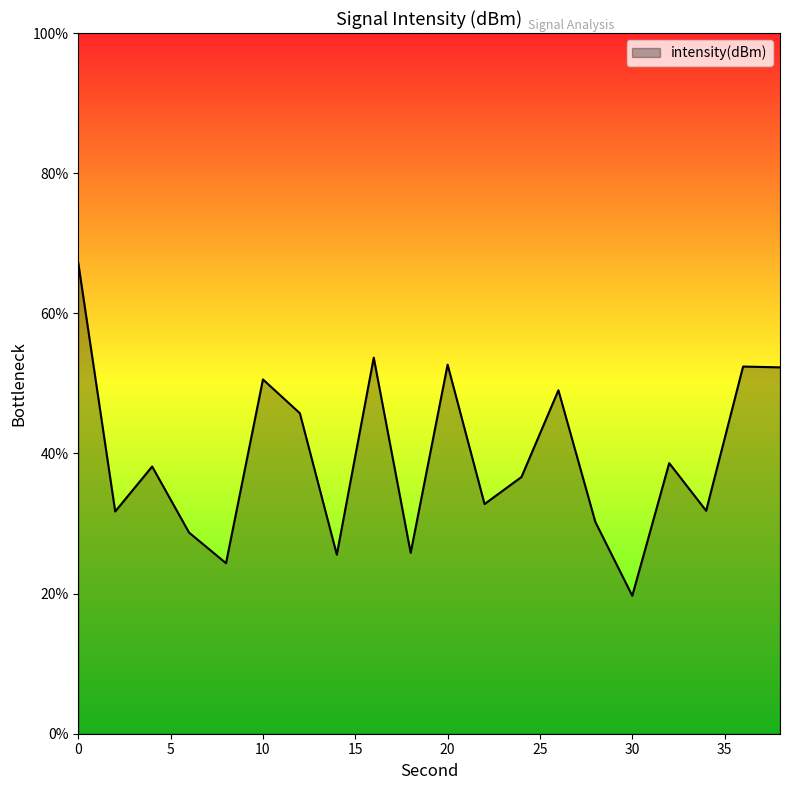

What is the difference between the maximum and minimum values?

47.5